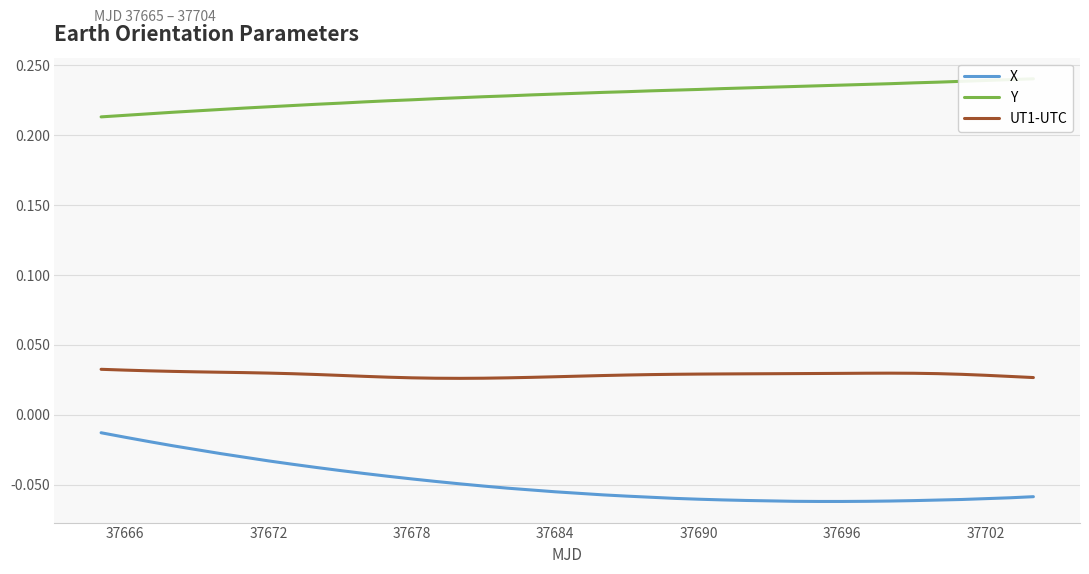

True or false: Y and X cross at least once.

False